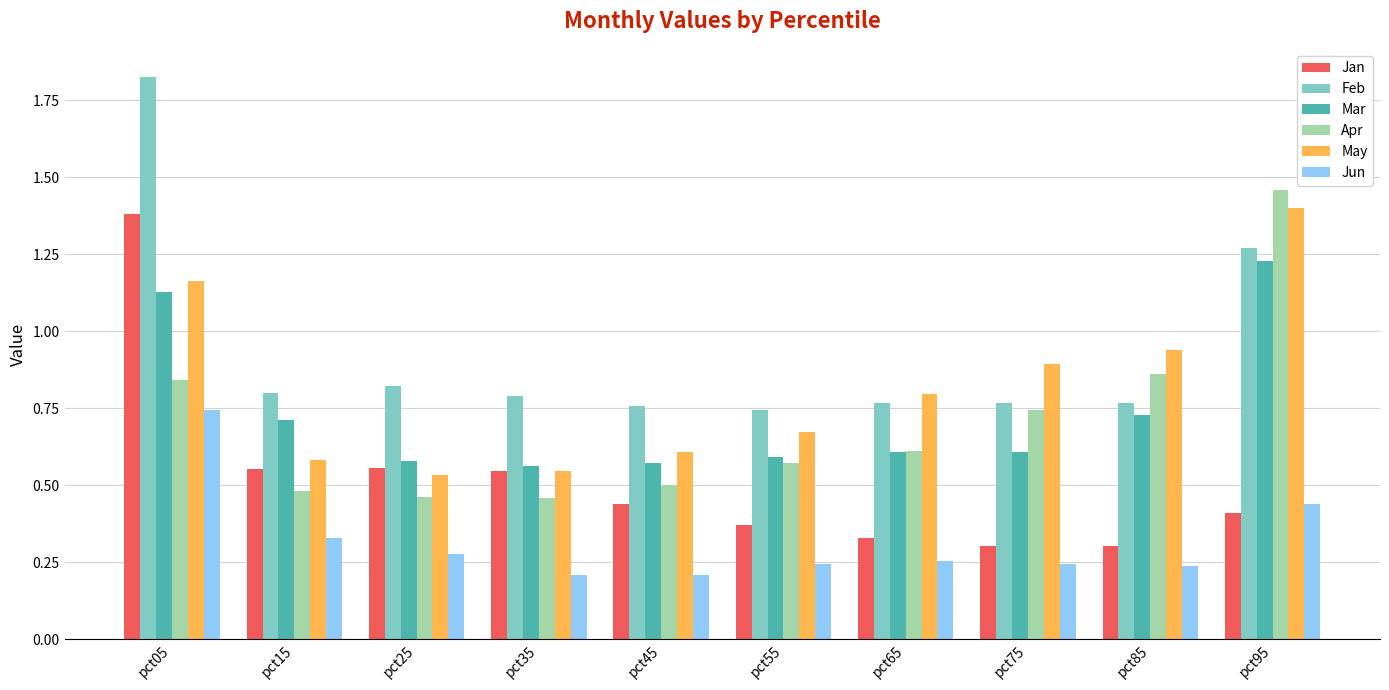

At which label does Jun reach its peak?

pct05